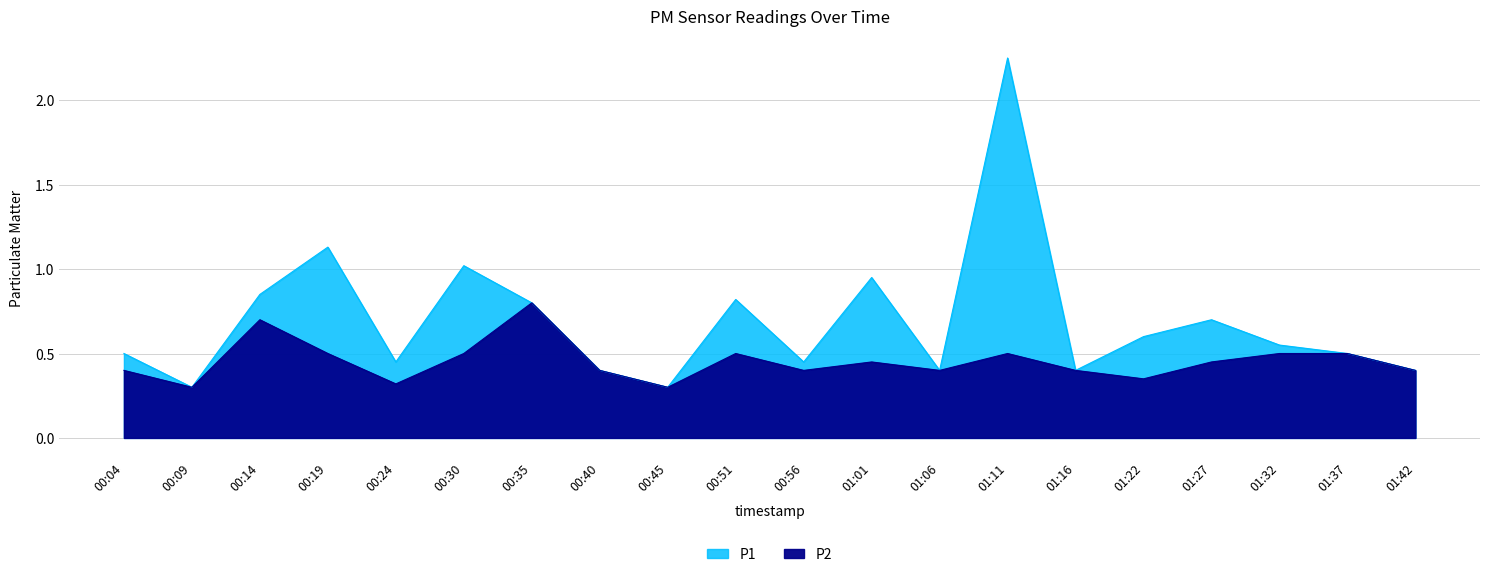

Read the P2 value at 01:32.

0.5